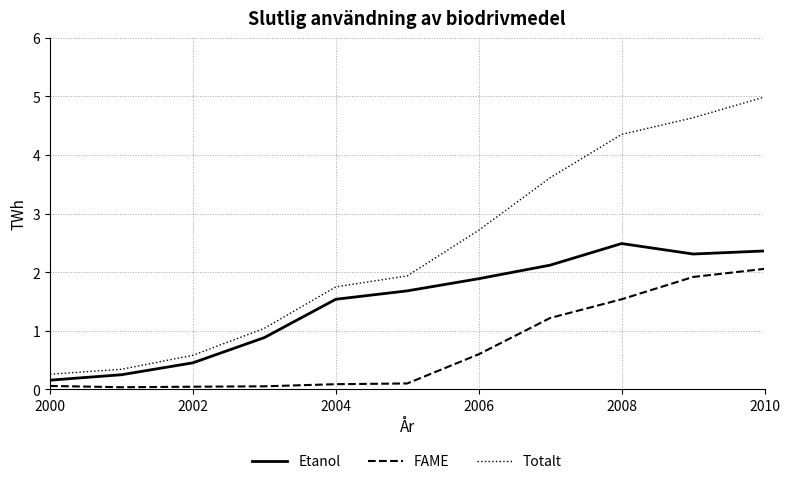

What is the maximum value for FAME?

2.1